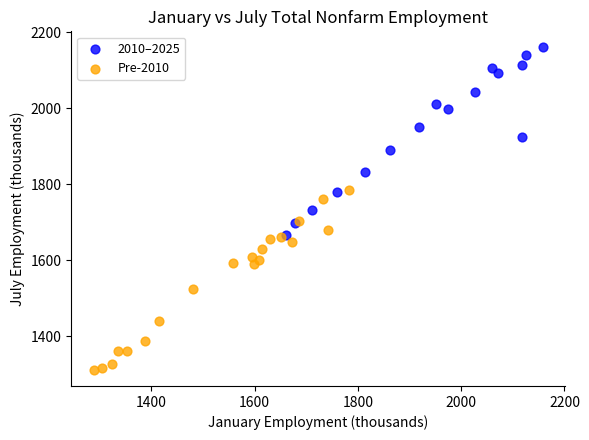

Which series has the widest spread of Y values?

2010–2025